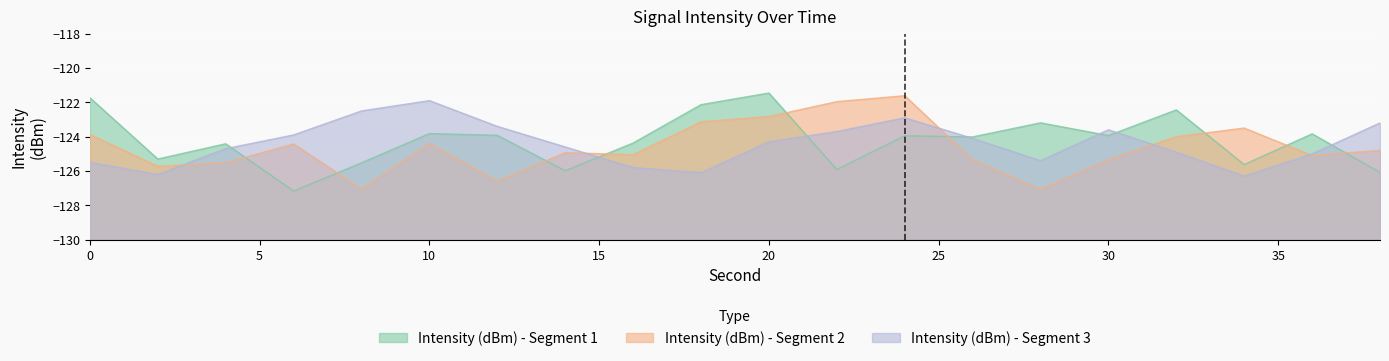

What is the total value across all series at 30?

-372.9